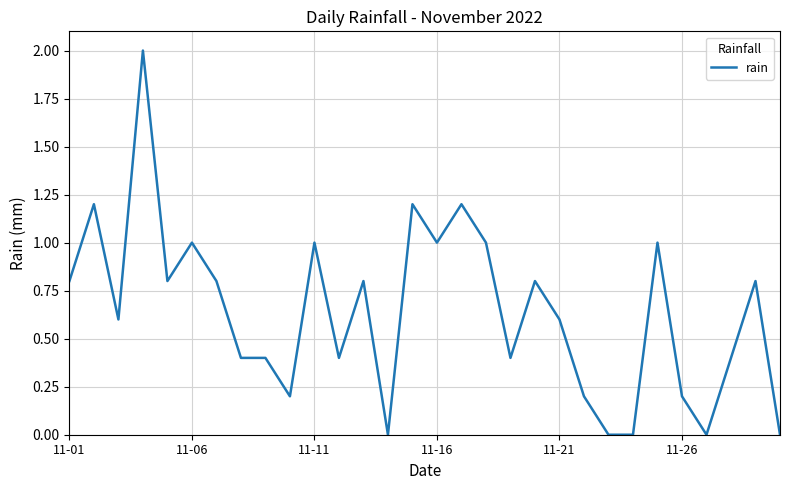

What is the maximum value shown in the chart?

2.0